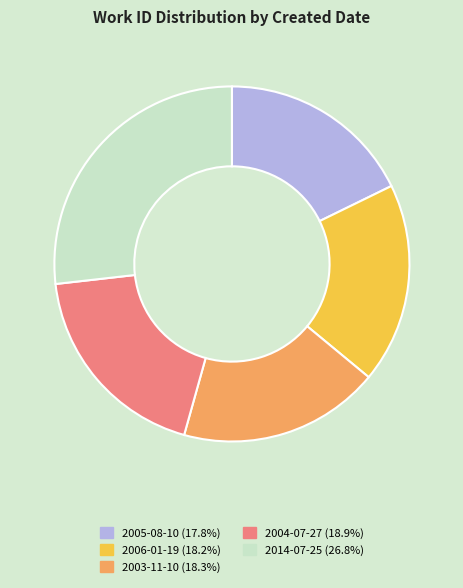

The 2006-01-19 slice represents 8% of the pie. True or false?

False